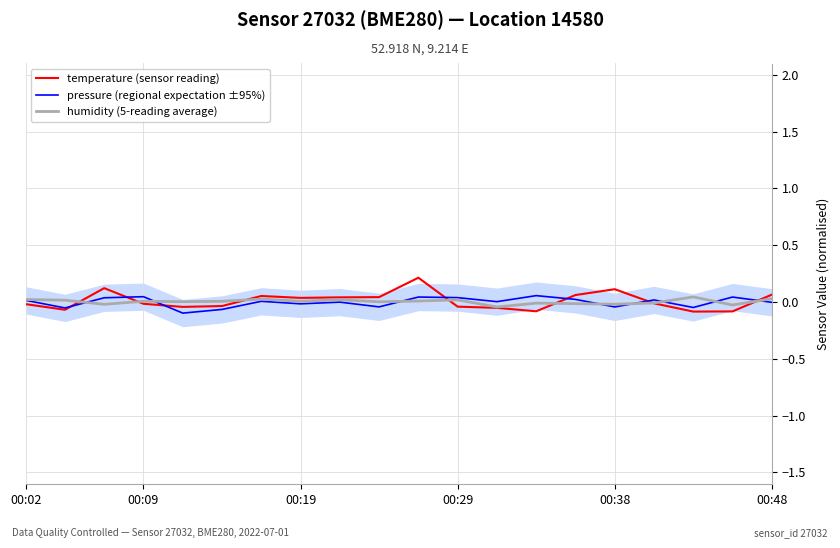

Which series ends up on top after the final intersection of humidity (5-reading average) and temperature (sensor reading)?

temperature (sensor reading)